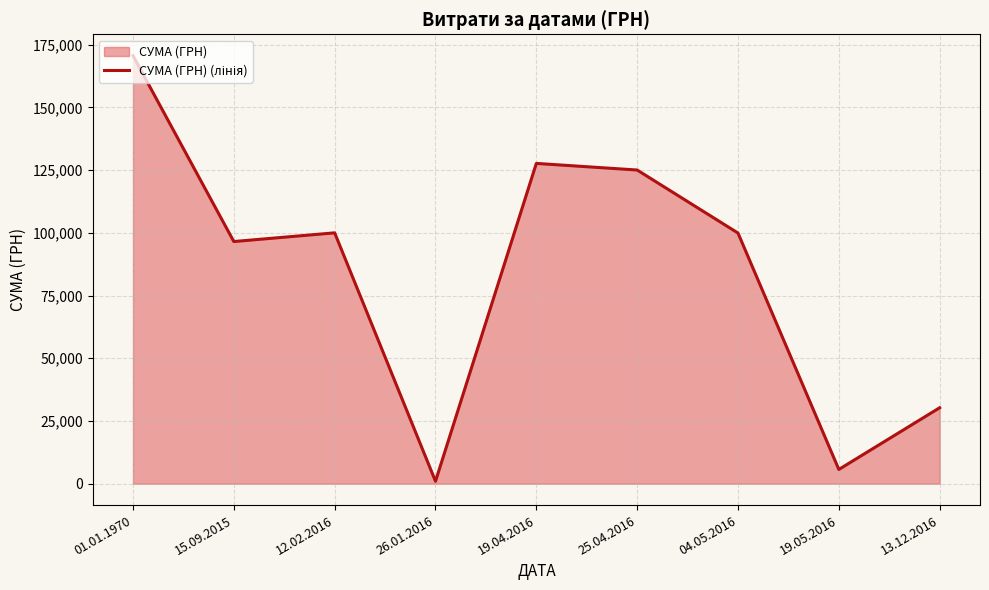

What is the difference between the second highest and minimum values?

126682.0